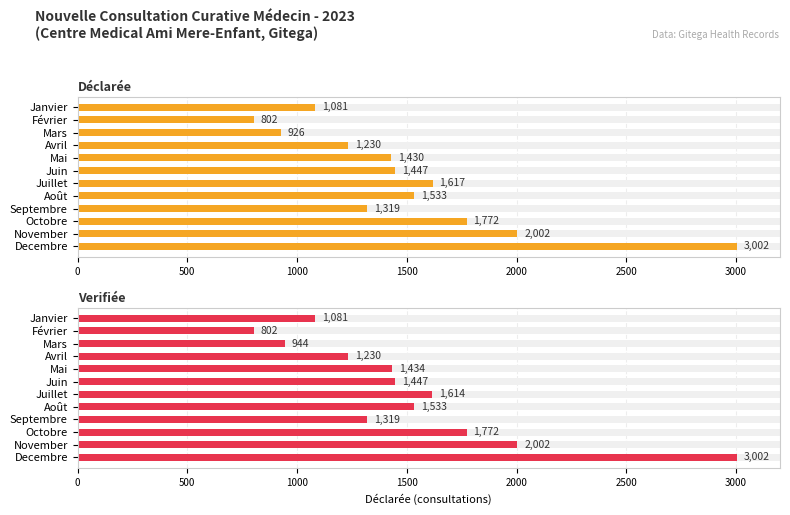

How many values in the Déclarée series exceed 1447?

5